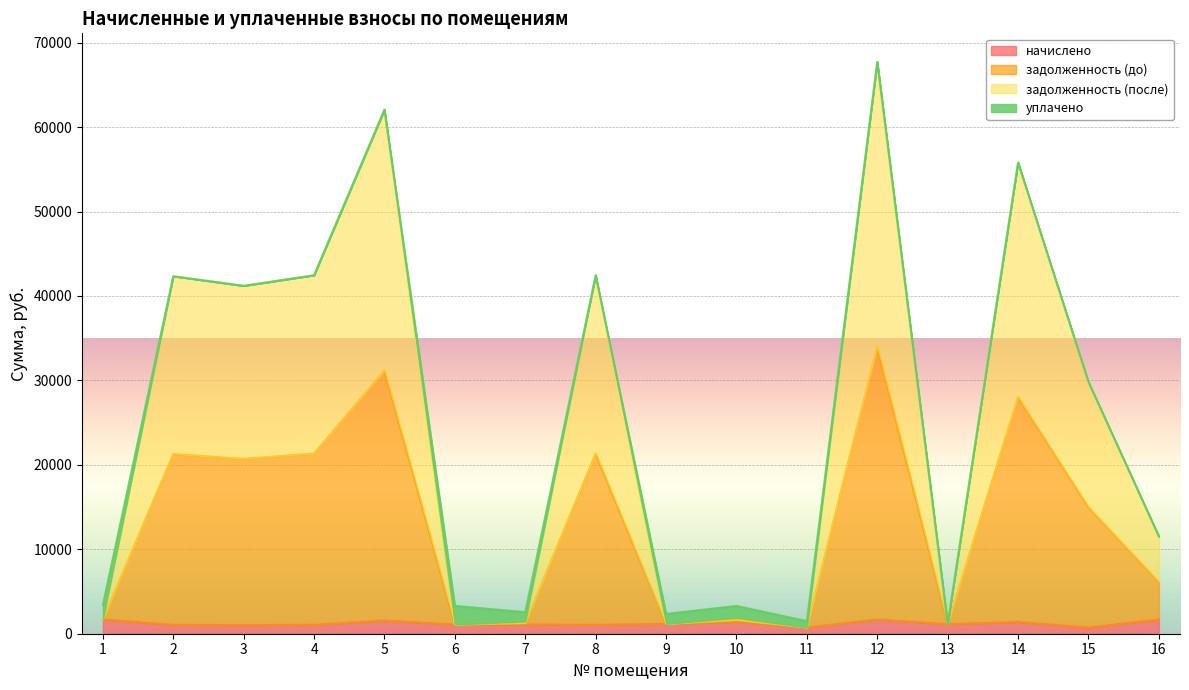

True or false: задолженность (до) and задолженность (после) intersect in this chart.

False